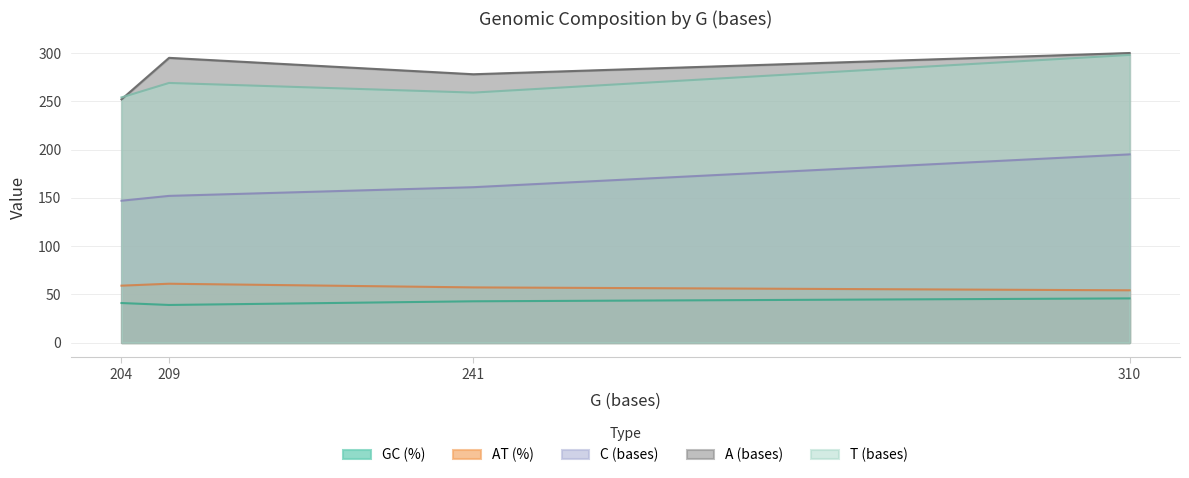

How many categories are shown in the chart?

4